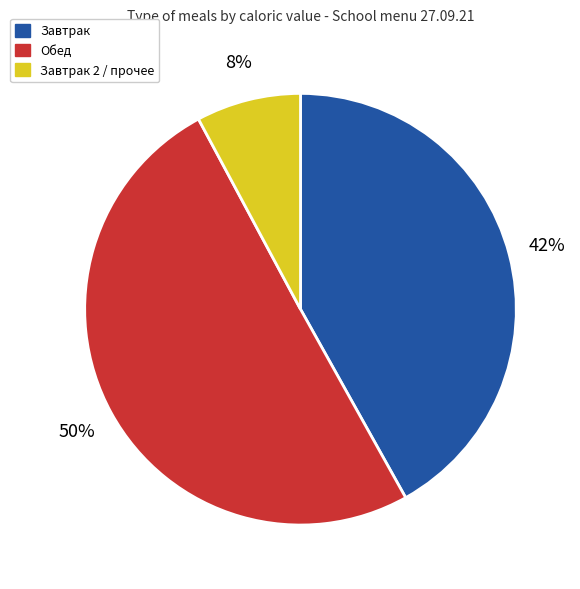

To the nearest percent, what is the average slice percentage?

33%